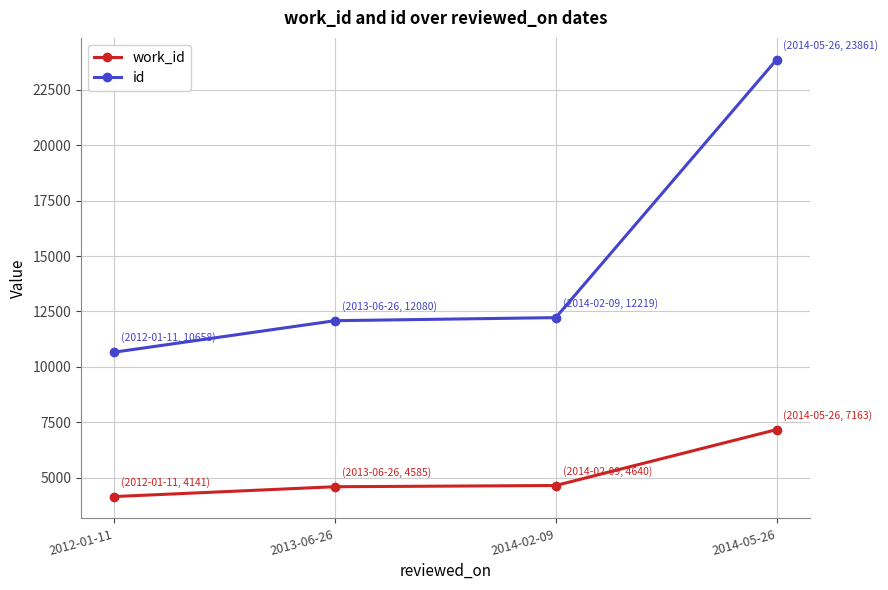

Between 2012-01-11 and 2013-06-26, which series saw the biggest shift?

id